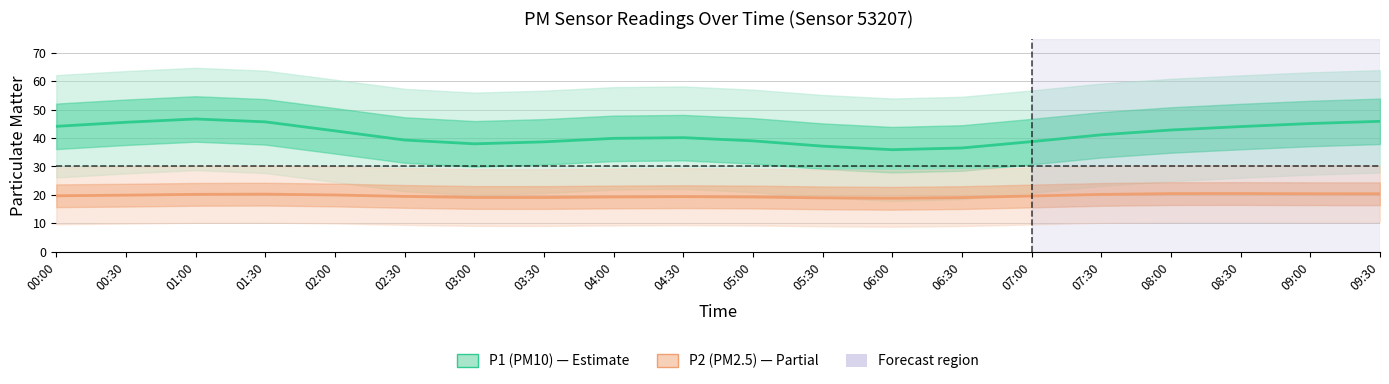

True or false: P2 (PM2.5) and P1 (PM10) intersect in this chart.

False